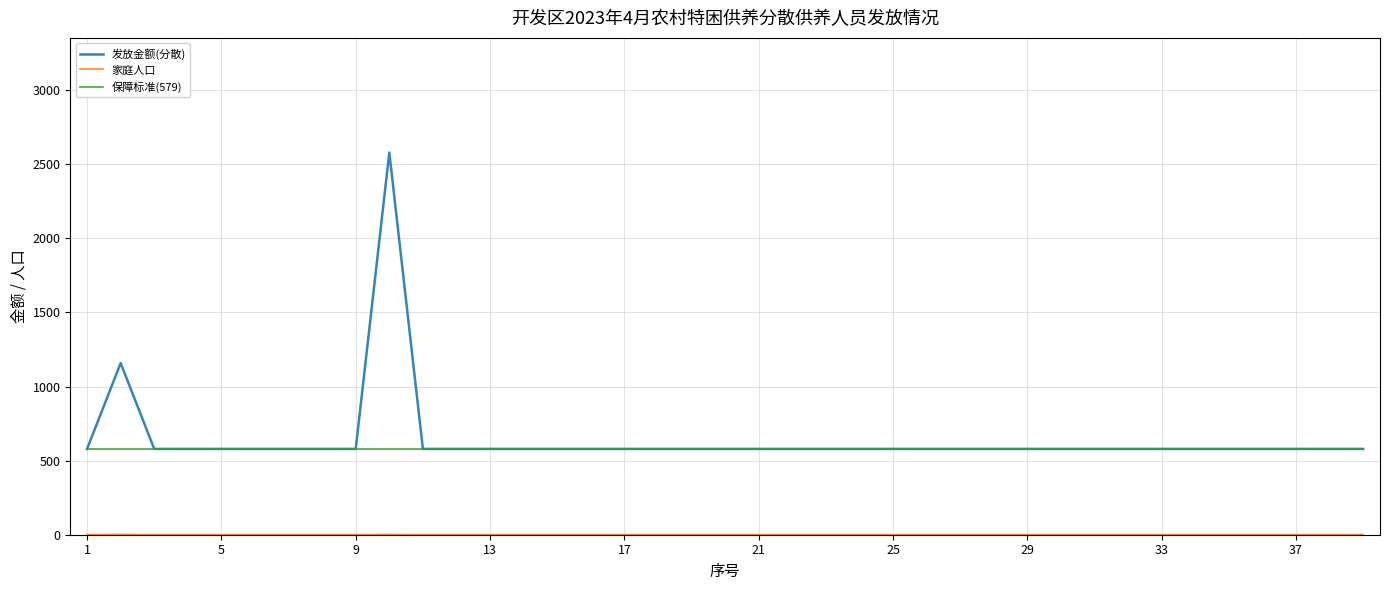

Which series has the largest range (max minus min)?

发放金额(分散)